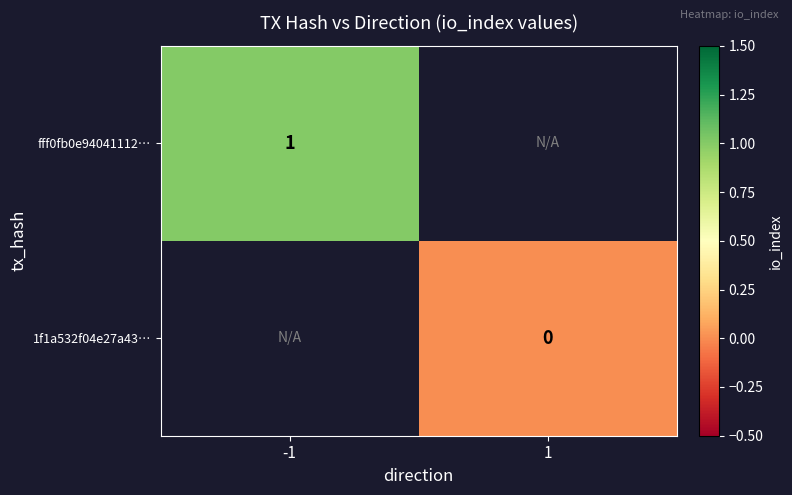

The value of fff0fb0e94041112… at -1 is 1. True or false?

True